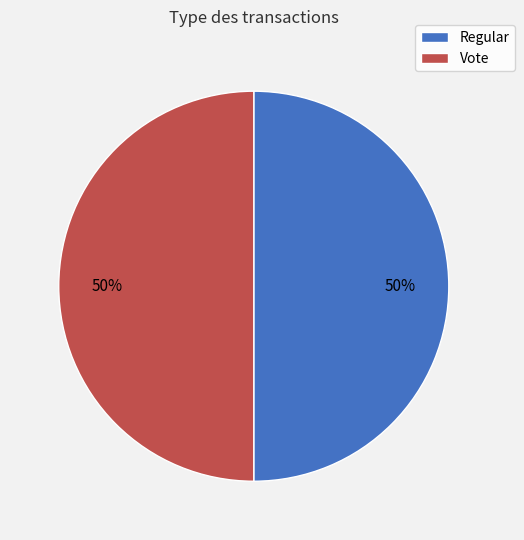

Combined, do Regular and Vote account for over 50%?

Yes